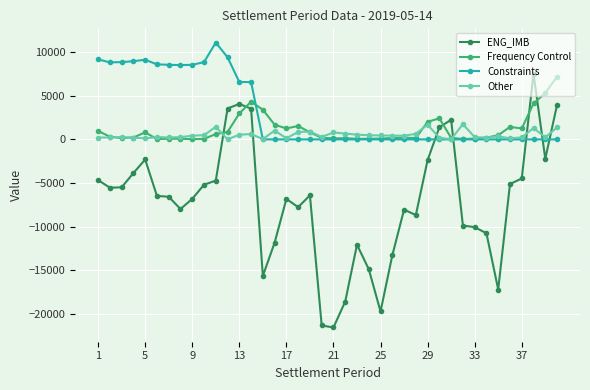

Which series has the largest total across all categories?

Constraints